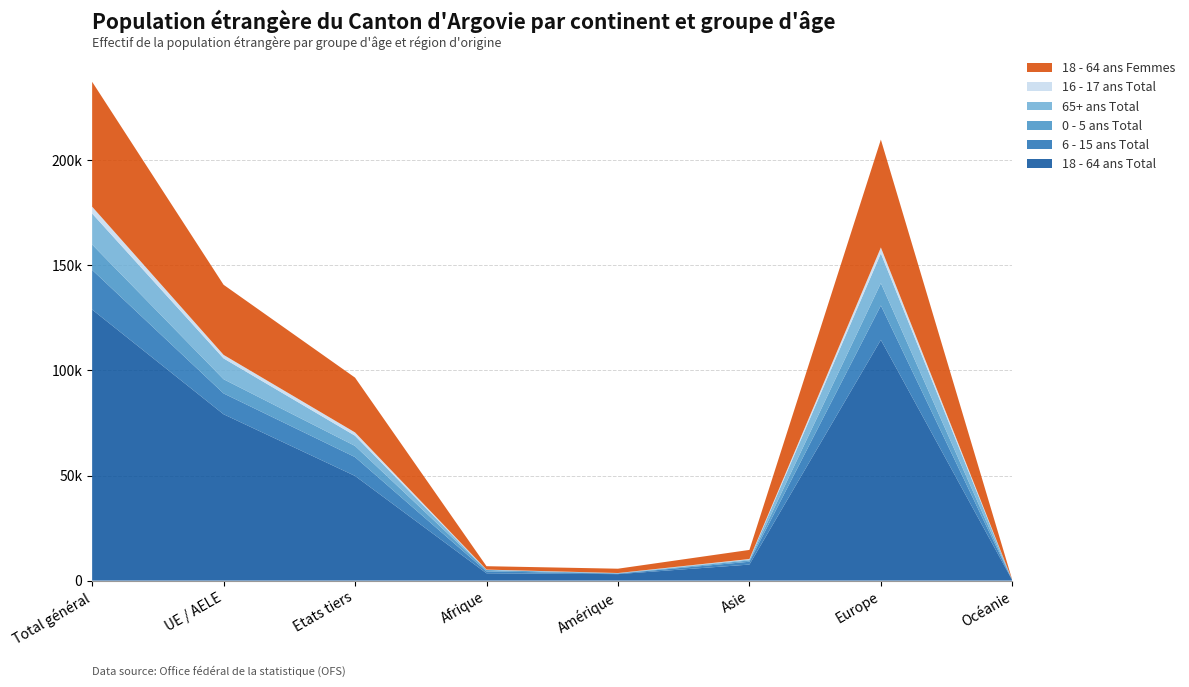

Reading right to left, list all the values displayed in this chart.

18 - 64 ans Total: 138	114534	7635	3085	3481	49808	79145	128953
6 - 15 ans Total: 14	16347	1345	250	897	8956	9910	18866
0 - 5 ans Total: 5	10642	650	102	678	5325	6761	12086
65+ ans Total: 8	14162	407	115	58	4849	9907	14756
16 - 17 ans Total: 0	2815	234	58	133	1571	1674	3245
18 - 64 ans Femmes: 63	51320	4332	2057	1615	26066	33354	59420